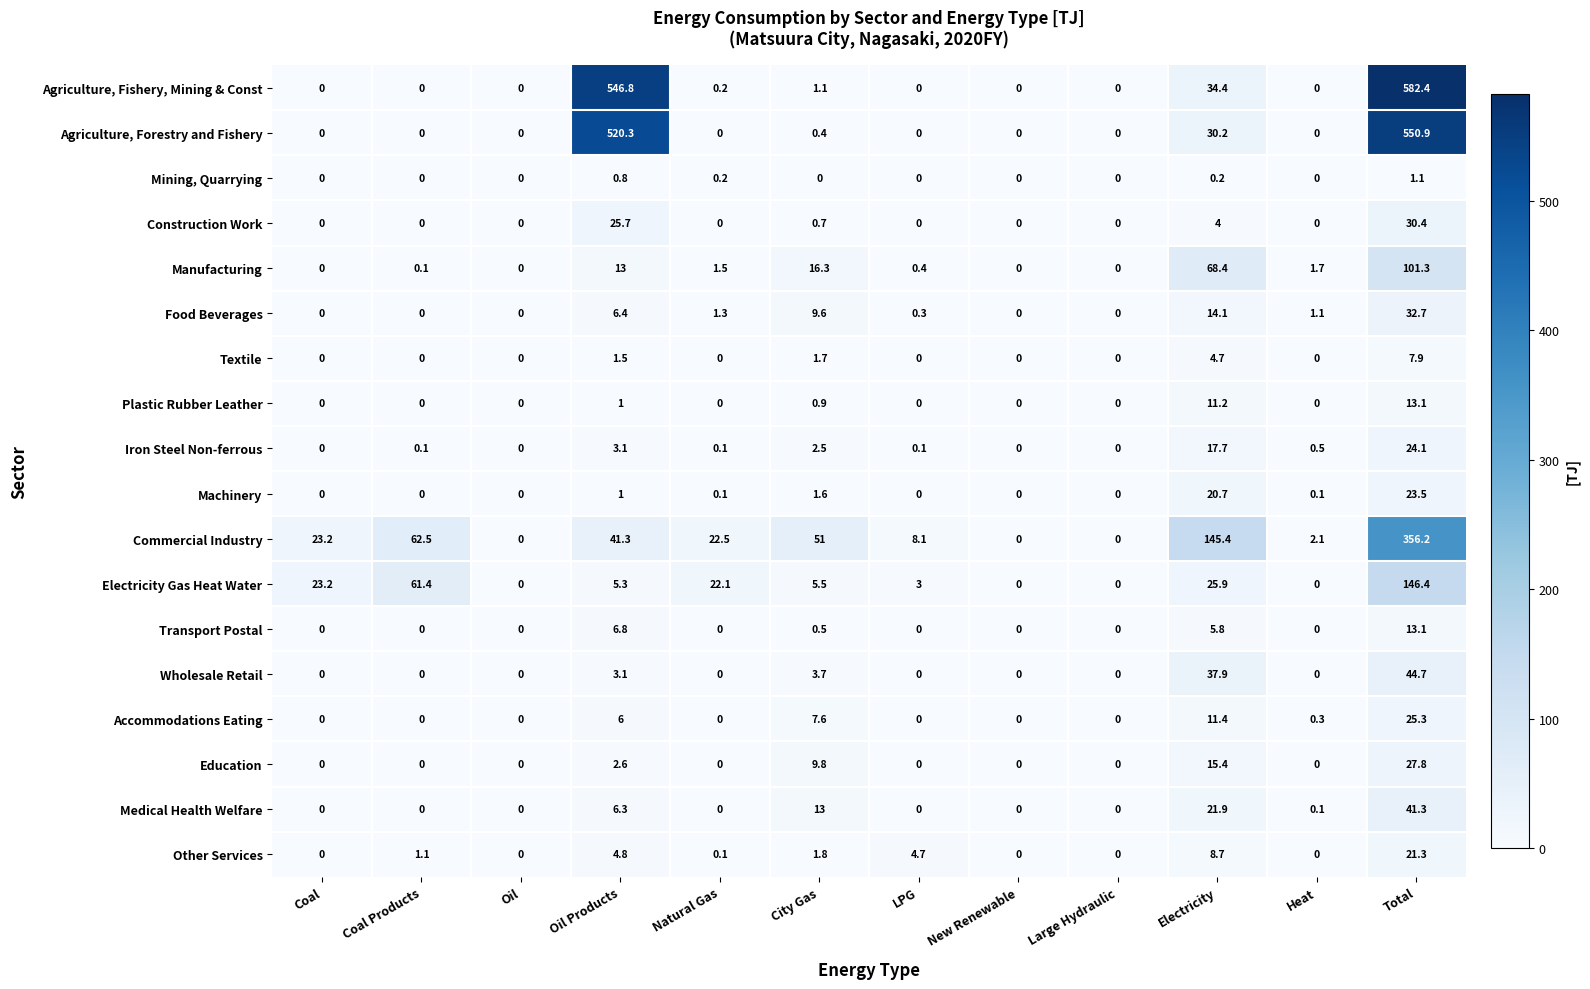

Between Coal Products and Total, which series saw the biggest shift?

Agriculture, Fishery, Mining & Const